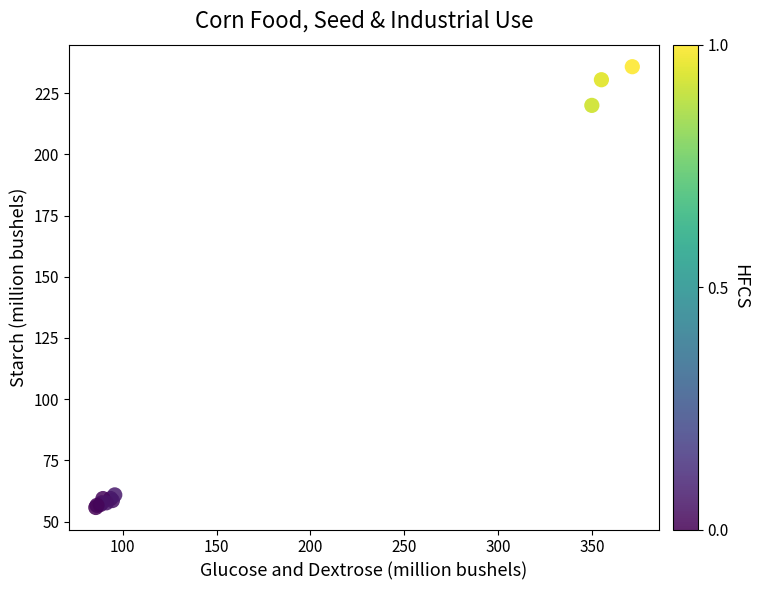

What Y value in the scatter plot is closest to 145?

220.0